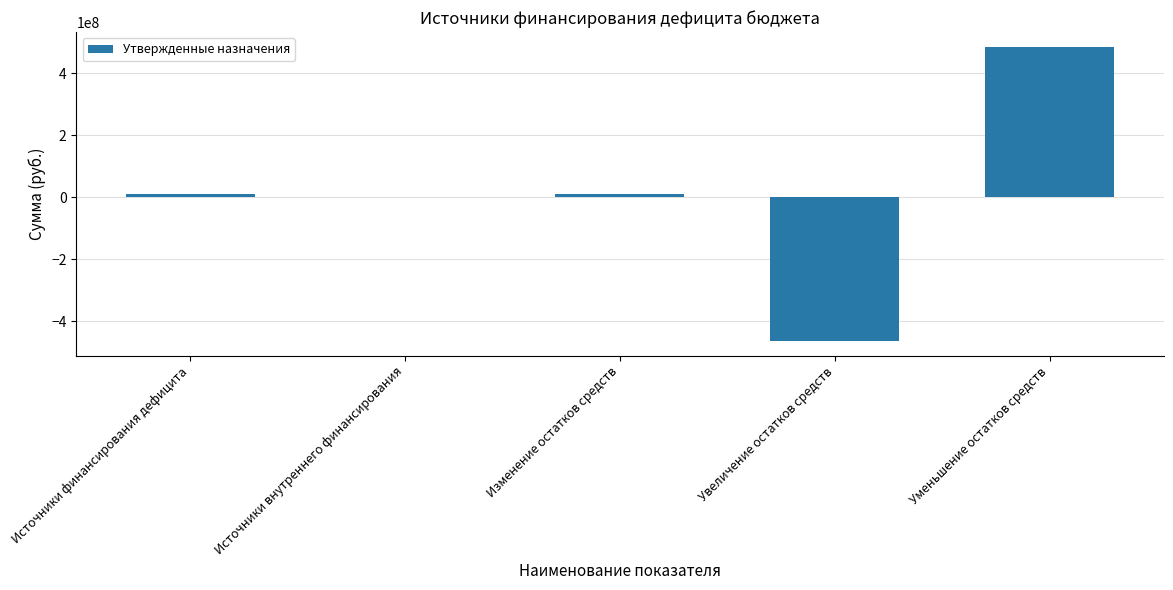

Is it true that the value at Увеличение остатков средств is -253546988.5?

False